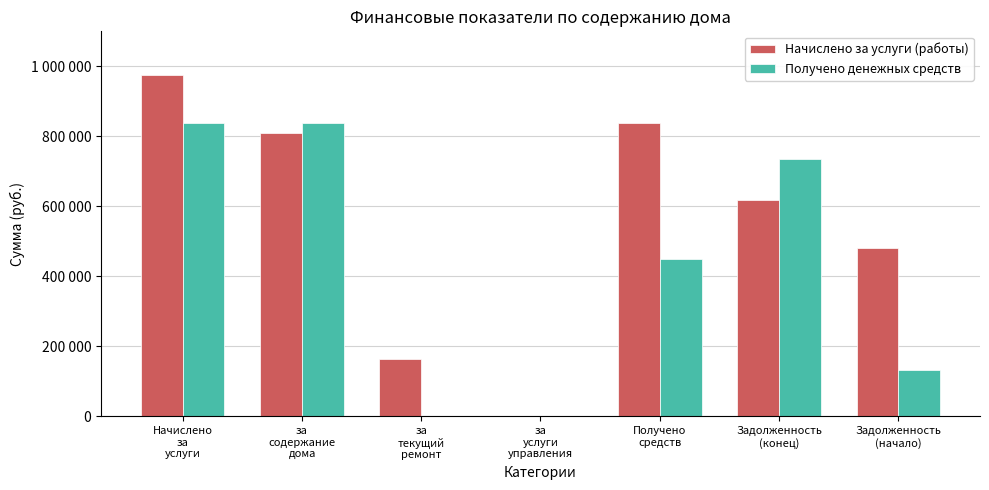

Between за
услуги
управления and Получено
средств, which series saw the biggest shift?

Начислено за услуги (работы)